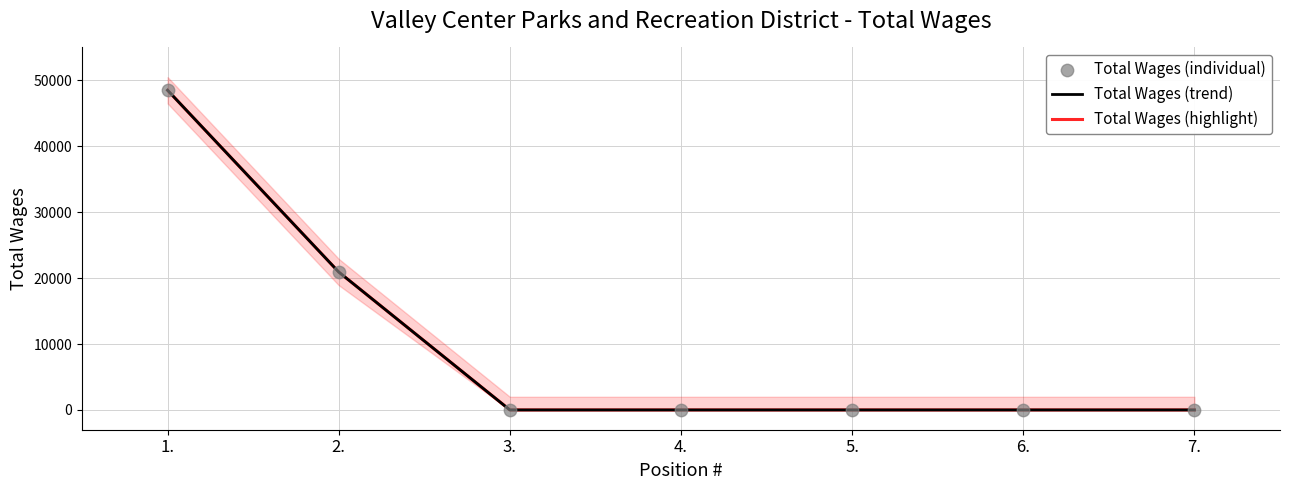

Which series contains the highest Y value?

Total Wages (trend)